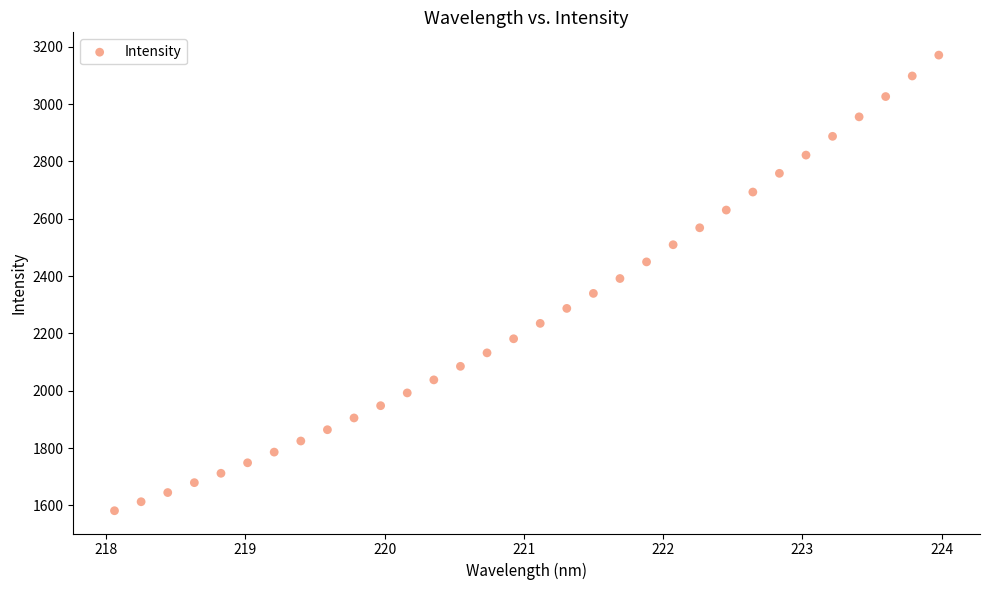

What is the range of X values (max minus min)?

5.9